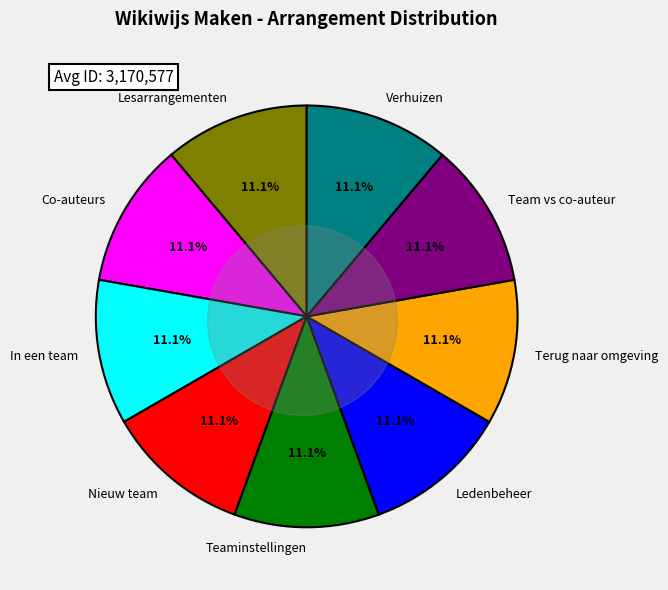

Rank the categories by value from highest to lowest.

Terug naar eigen omgeving, Teaminstellingen, Verhuizen arrangementen, Team versus co-auteur, Ledenbeheer, Nieuw team starten, Samenwerken in een team, Samenwerken met co-auteurs, Samenwerken aan lesarrangementen